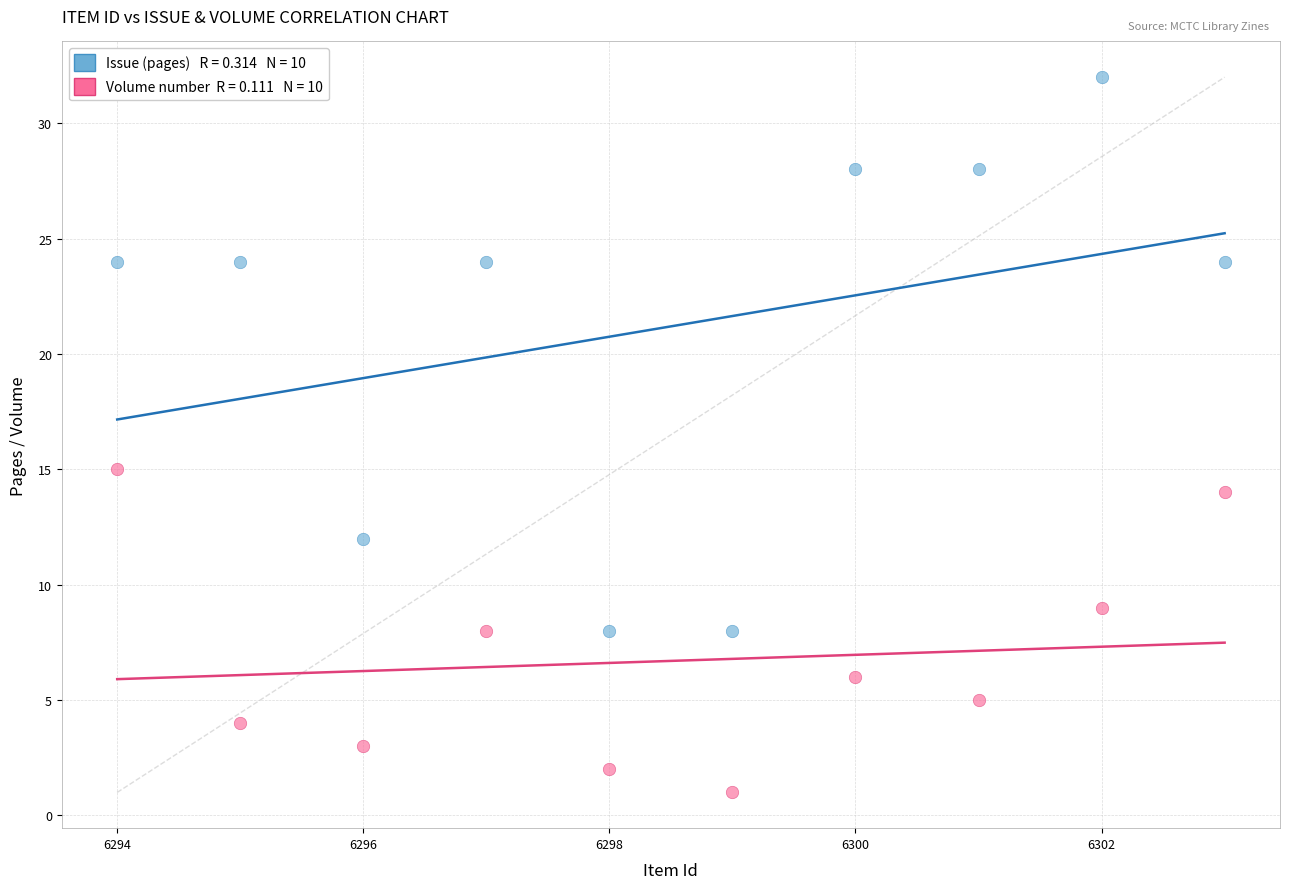

Across all series, what Y value is closest to 16?

15